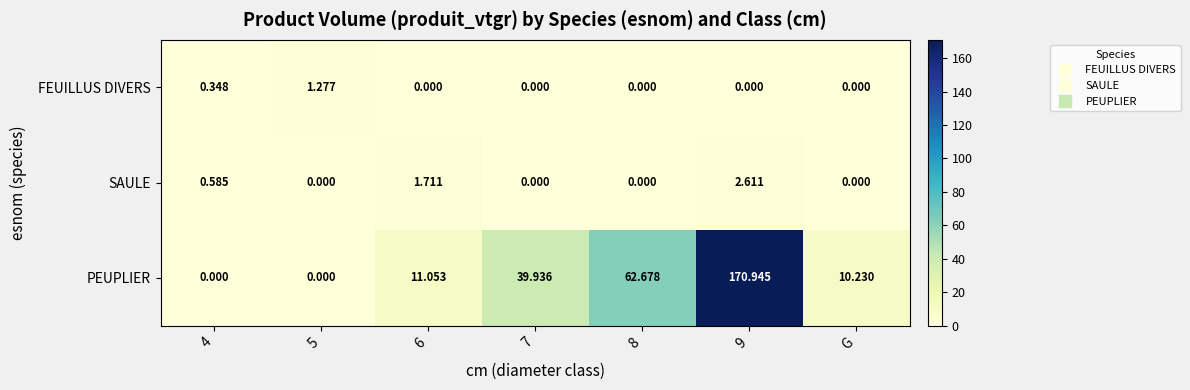

Which series changed the most between 4 and 5?

FEUILLUS DIVERS